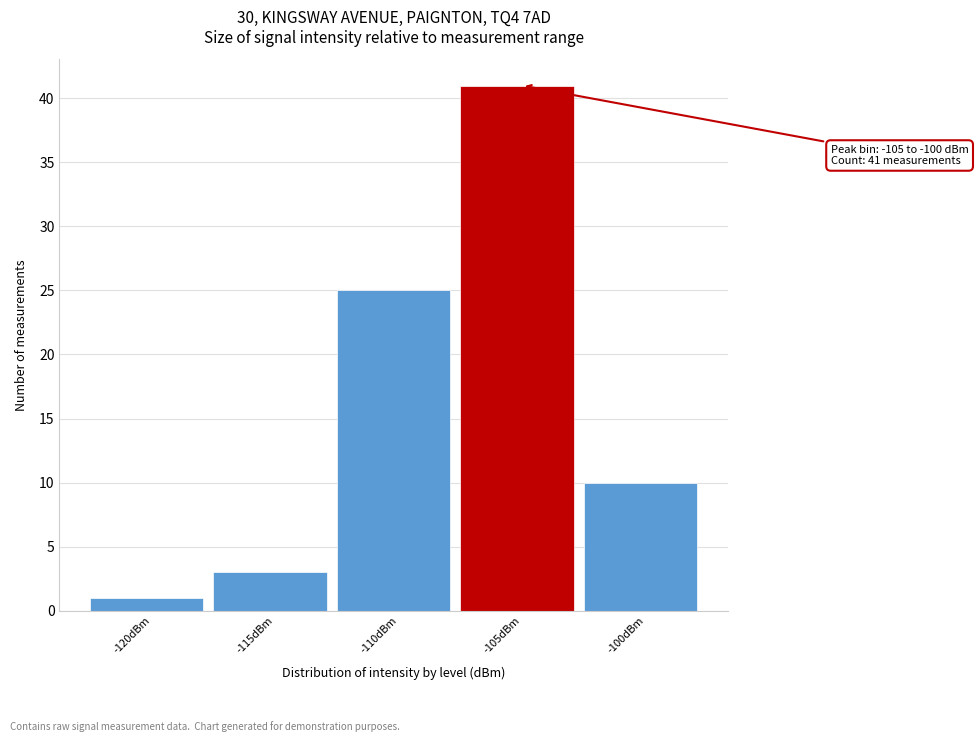

Reading left to right, transcribe all the data shown in this chart.

1	3	25	41	10